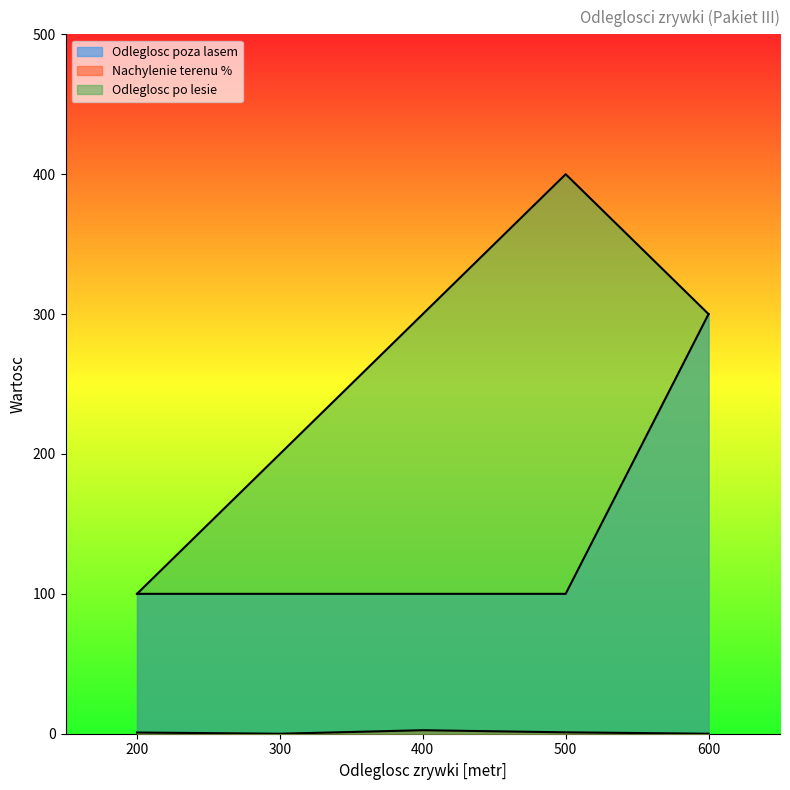

The Odleglosc zrywki poza lasem [metr] series shows 55 at 200. True or false?

False